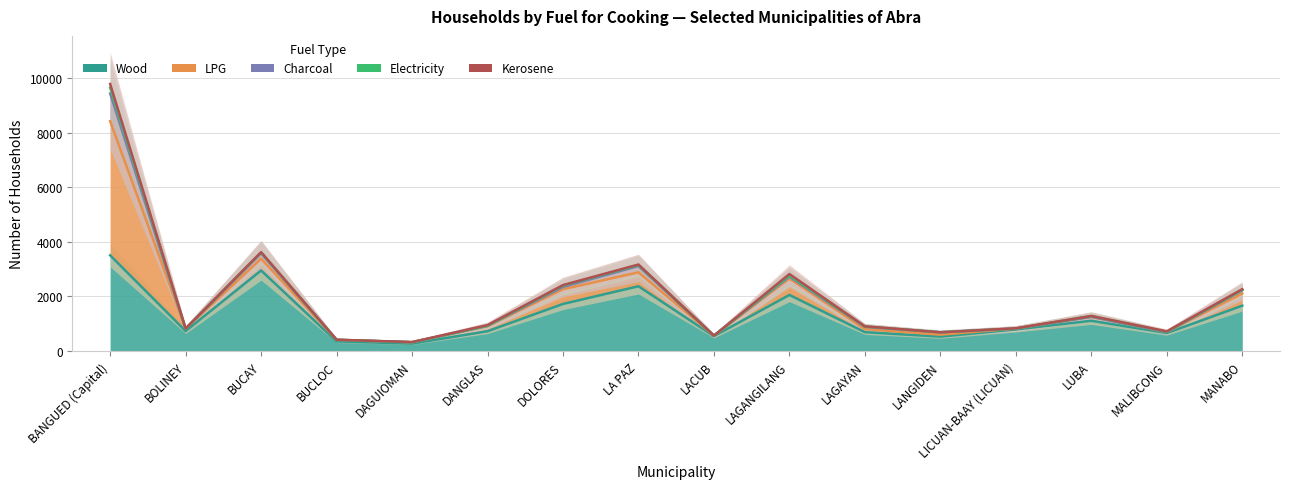

Which category has the highest value across all series?

BANGUED (Capital)